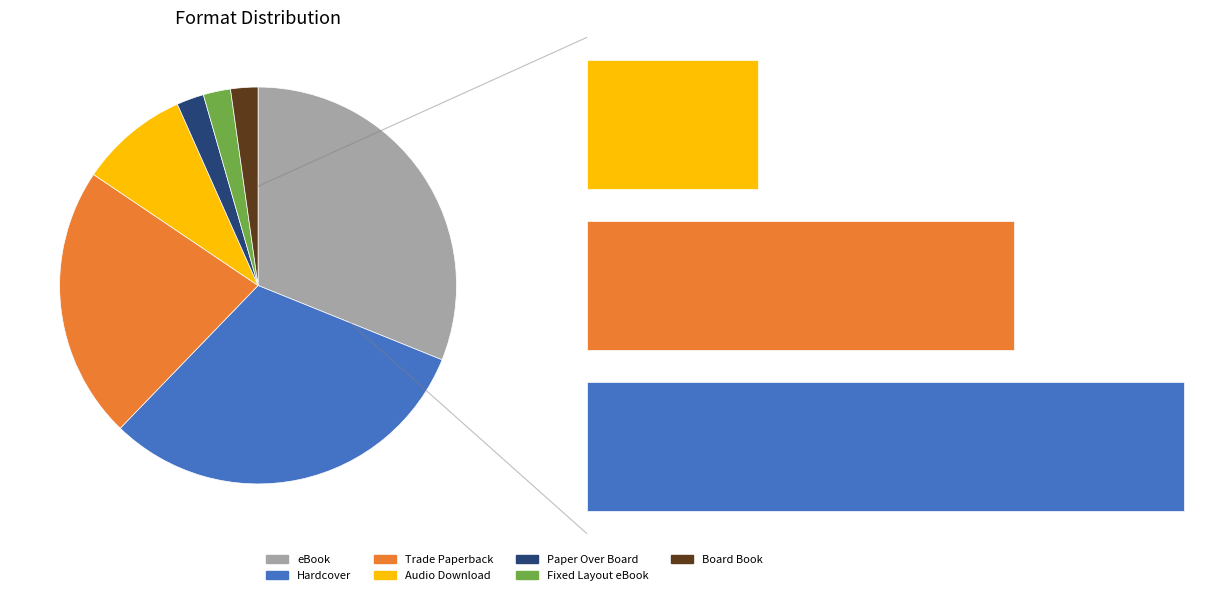

Count the number of slices in the pie.

7